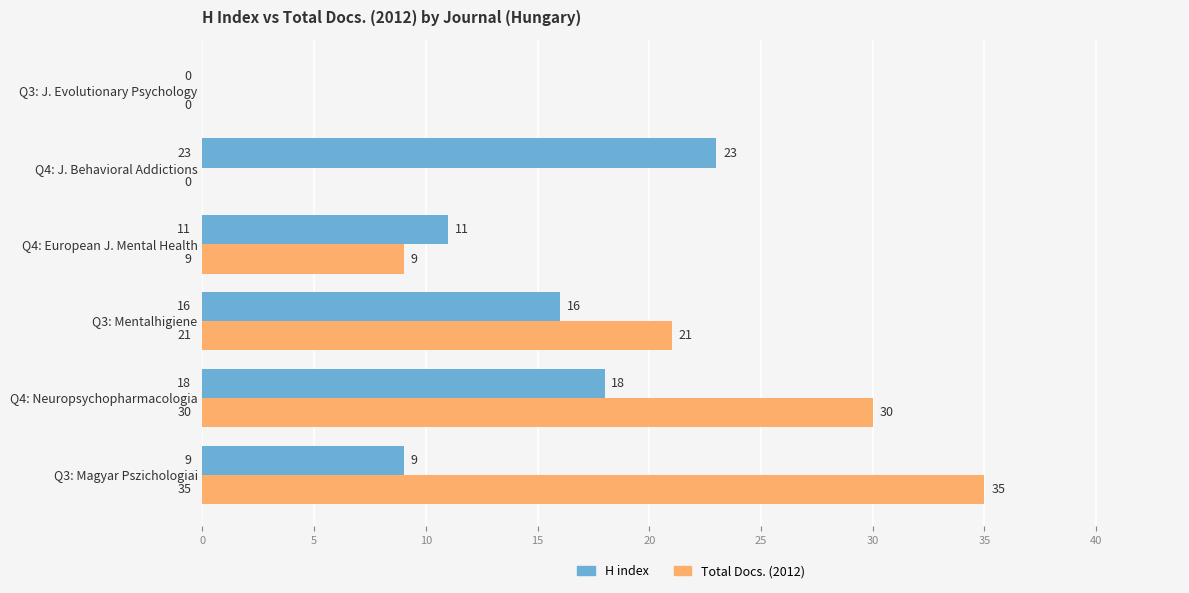

What is the highest value of the Total Docs. (2012) series?

35